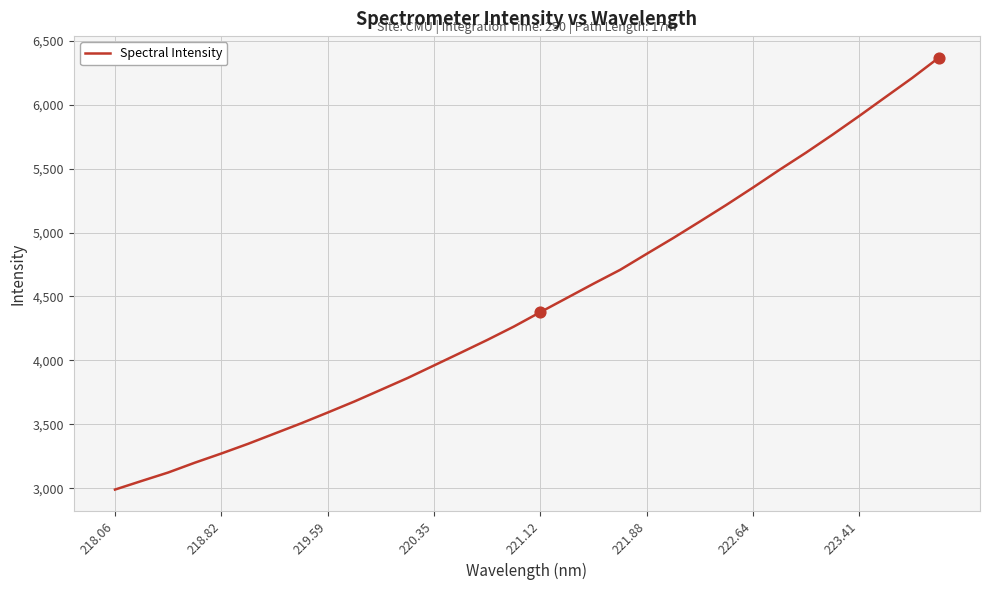

What is the maximum value shown in the chart?

6367.5